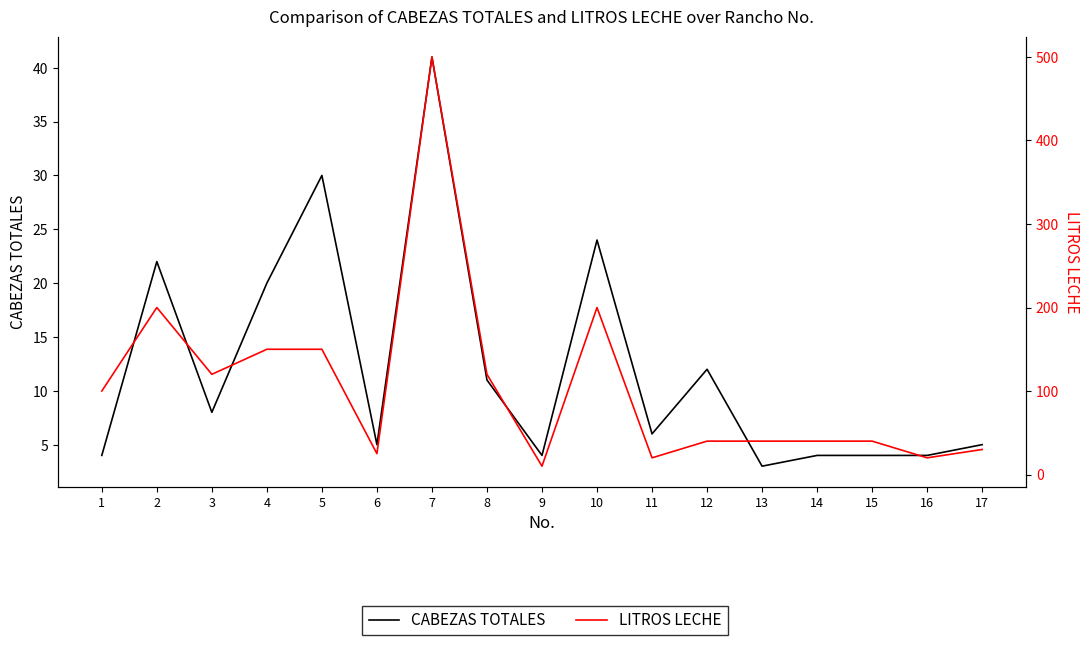

What is the smallest value displayed?

3